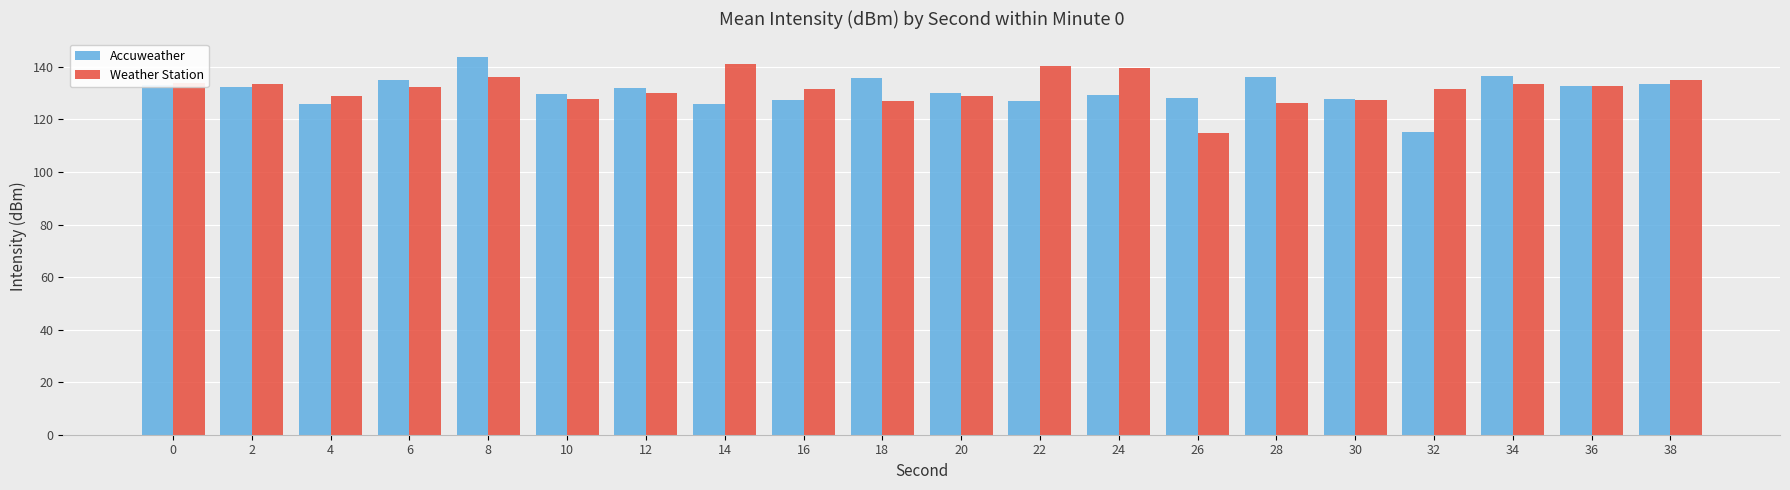

What is the difference between the Weather Station values at 14 and 6?

9.0